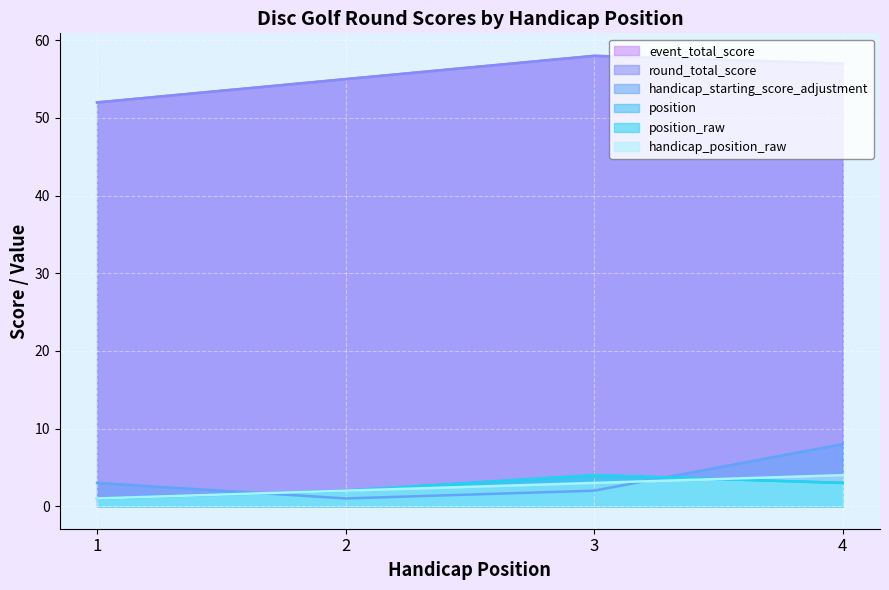

Reading left to right, extract all data points from this chart.

event_total_score: 1=52	2=55	3=58	4=57
round_total_score: 1=52	2=55	3=58	4=57
handicap_position_raw: 1=1	2=2	3=3	4=4
position_raw: 1=1	2=2	3=4	4=3
handicap_starting_score_adjustment: 1=3	2=1	3=2	4=8
position: 1=1	2=2	3=4	4=3